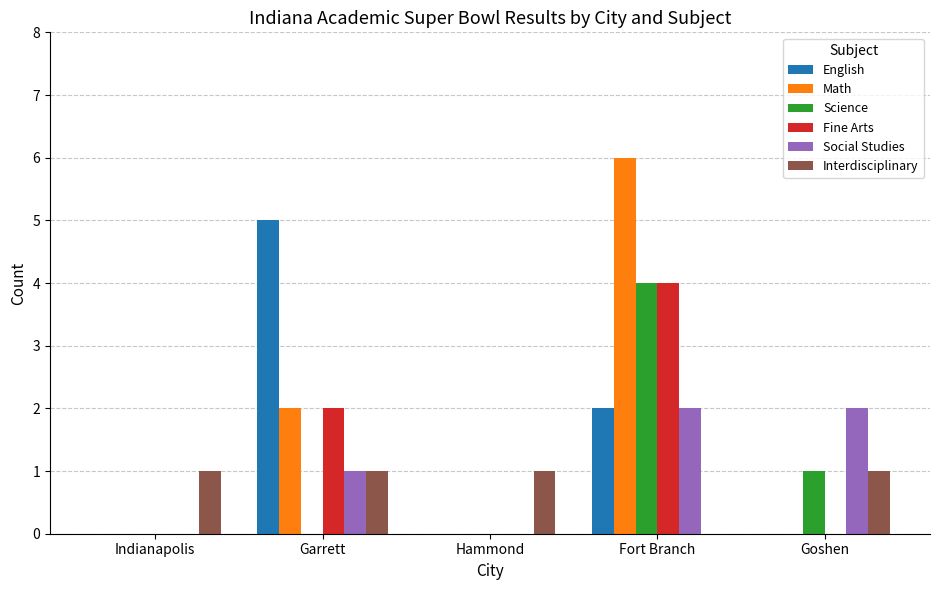

Which series changed the most between Indianapolis and Fort Branch?

Math